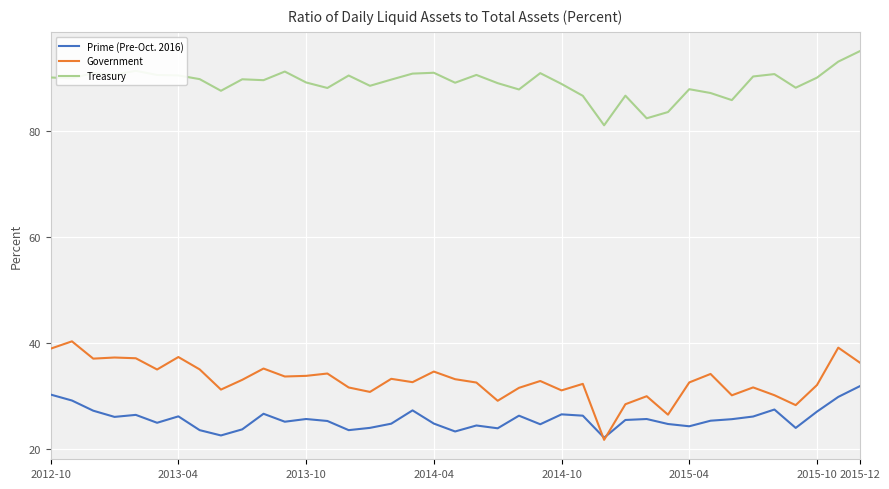

What is the minimum value for Prime (Pre-Oct. 2016)?

22.2